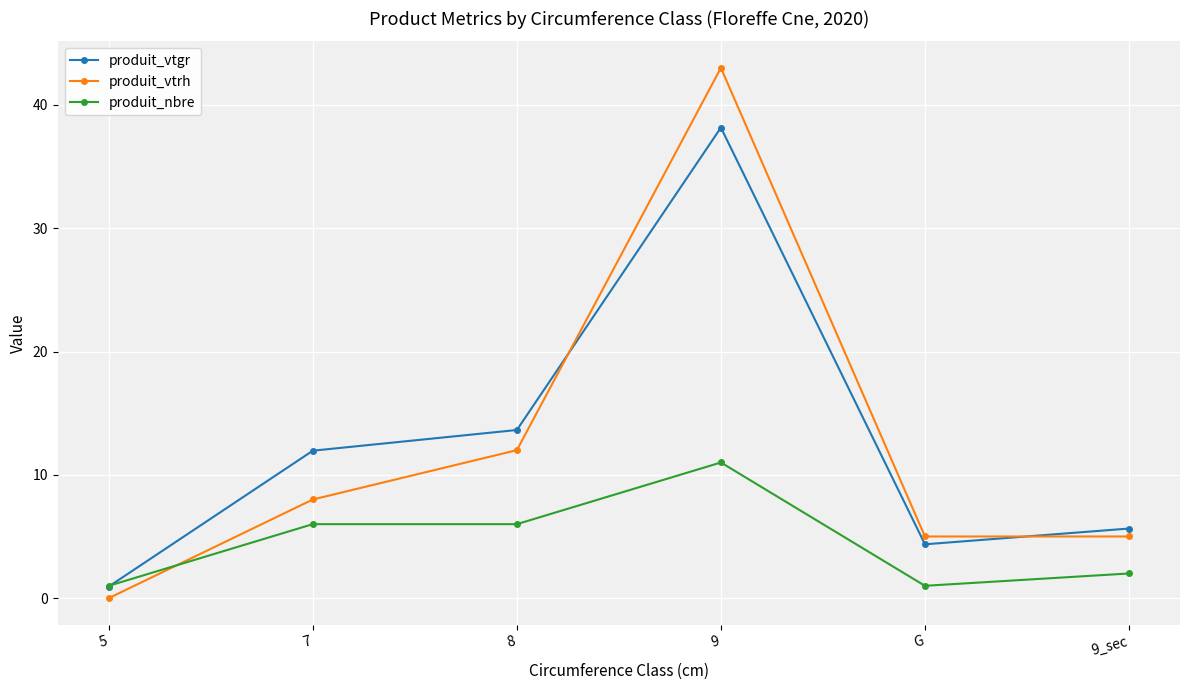

Which category has the highest value in the produit_nbre series?

9